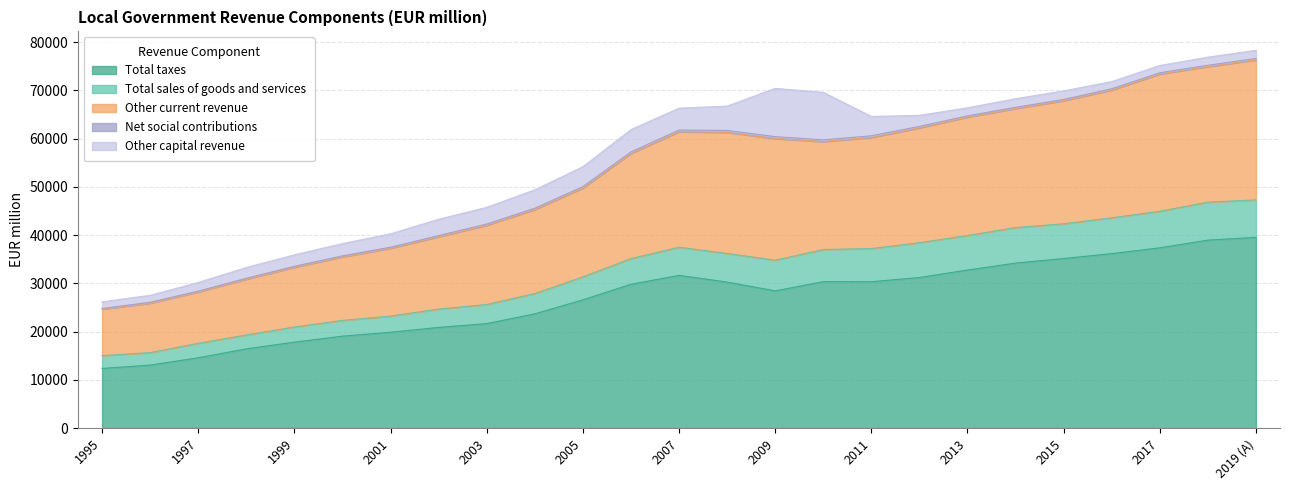

True or false: Other current revenue and Total sales of goods and services cross at least once.

False